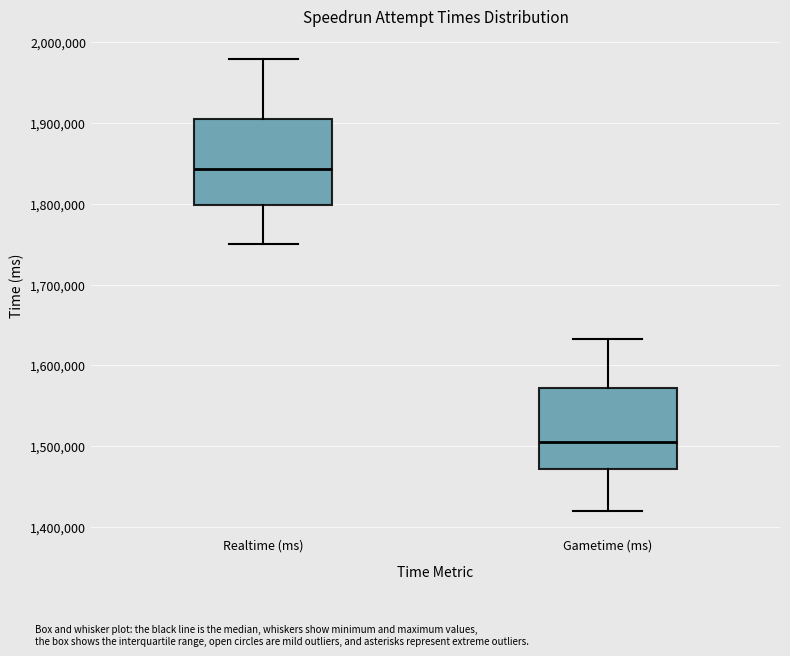

Which box's median line is the highest?

Realtime (ms)